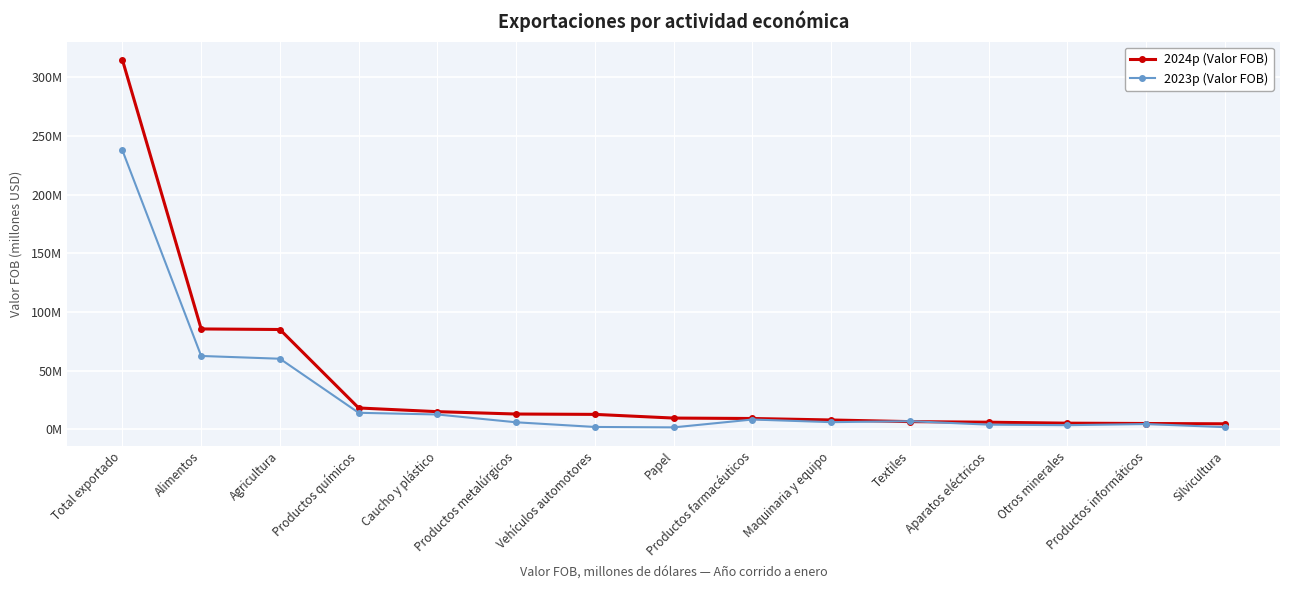

In 2023p (Valor FOB), how many points are higher than both neighbors (excluding endpoints)?

3